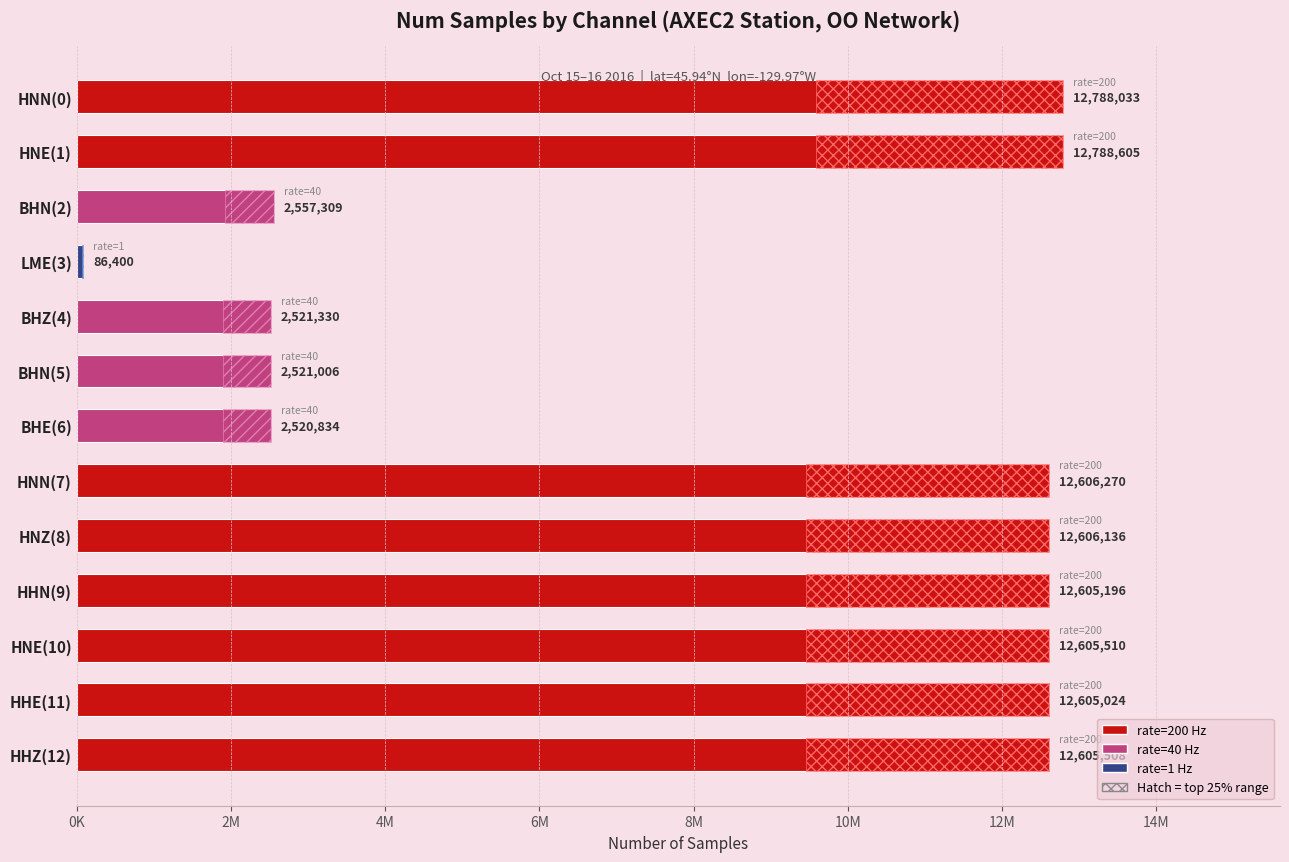

What is the change in value from HHE(11) to HHZ(12)?

+484